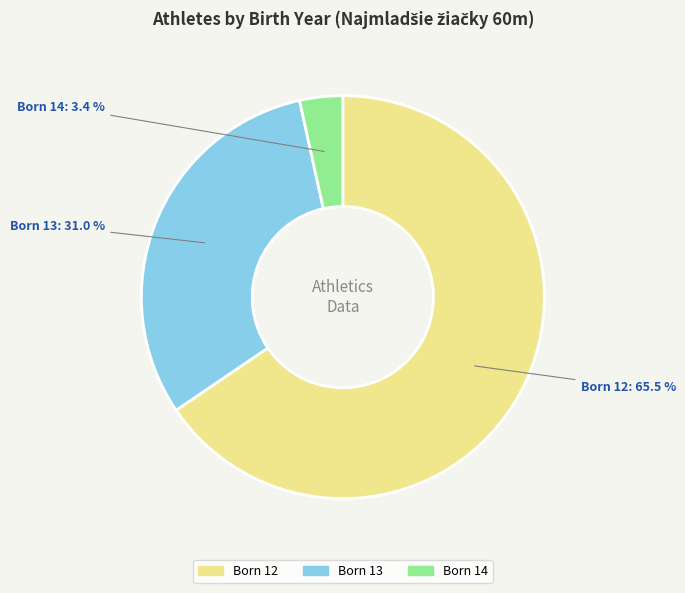

Is there a majority slice in this chart?

Yes